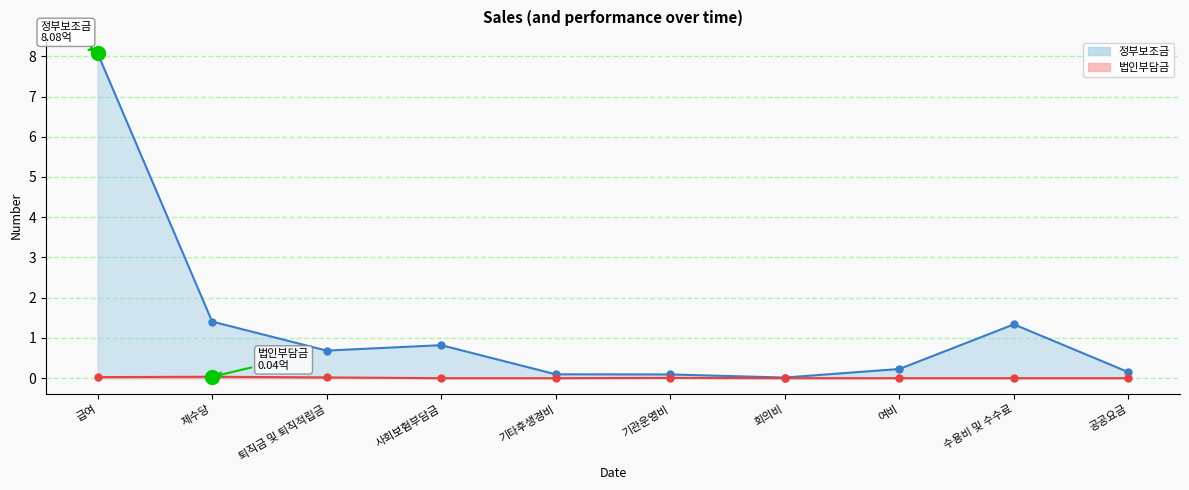

What is the value of the 정부보조금 point at the 5th from the left?

0.1